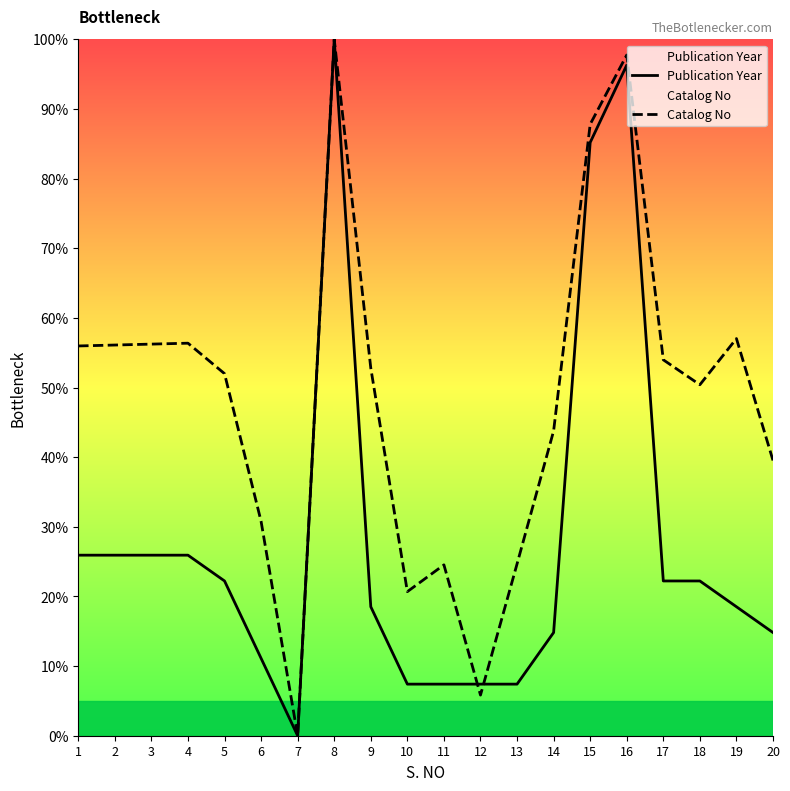

Which series has the largest range (max minus min)?

Publication Year